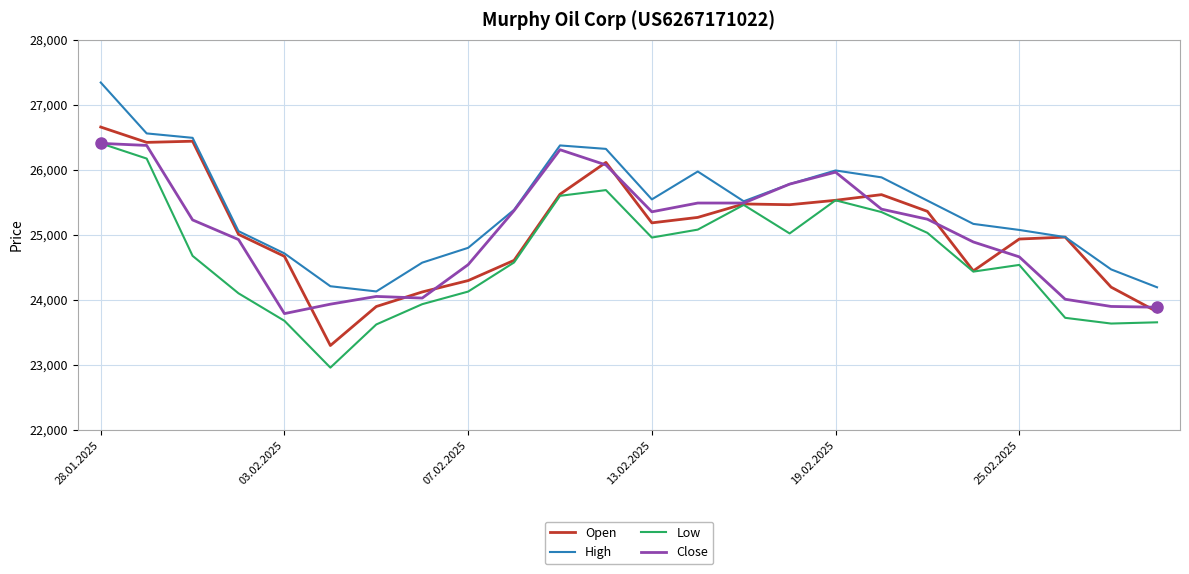

What are all the series names shown in the legend?

Open, High, Low, Close